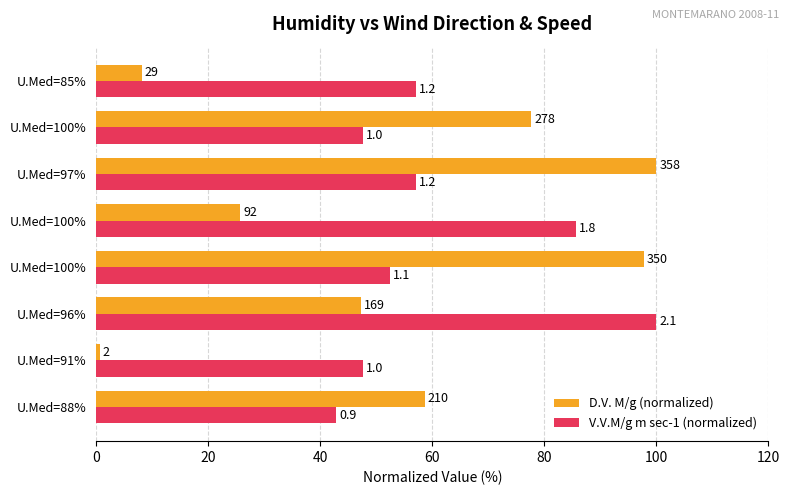

Reading right to left, extract all data points from this chart.

D.V. M/g (normalized): 8.1	77.7	100.0	25.7	97.8	47.2	0.6	58.7
V.V.M/g m sec-1 (normalized): 57.1	47.6	57.1	85.7	52.4	100.0	47.6	42.9